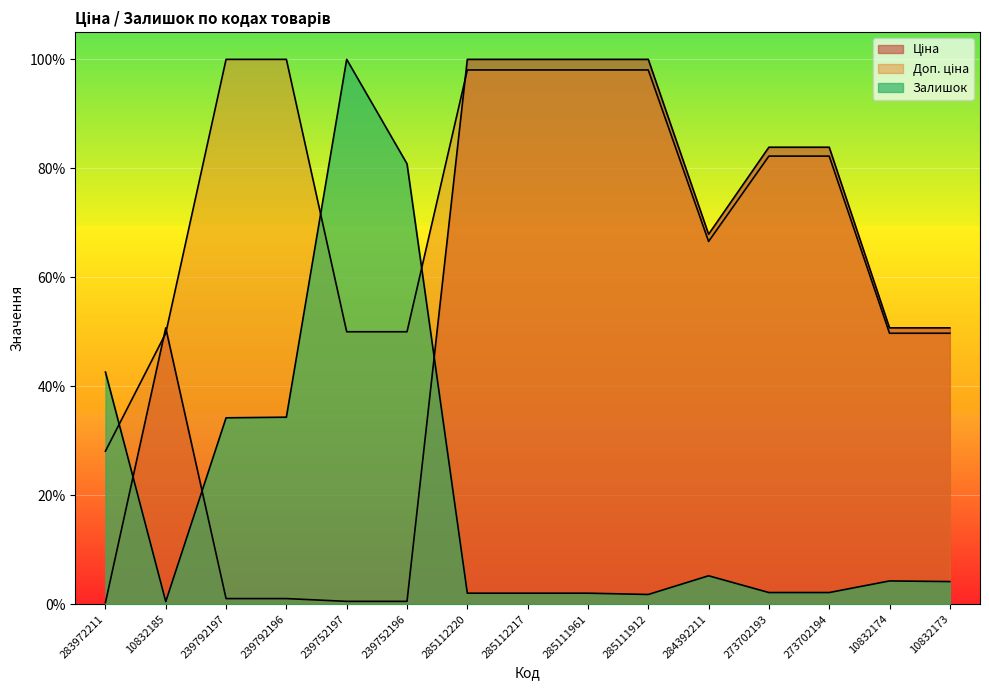

At which category does Залишок reach its first local valley?

10832185